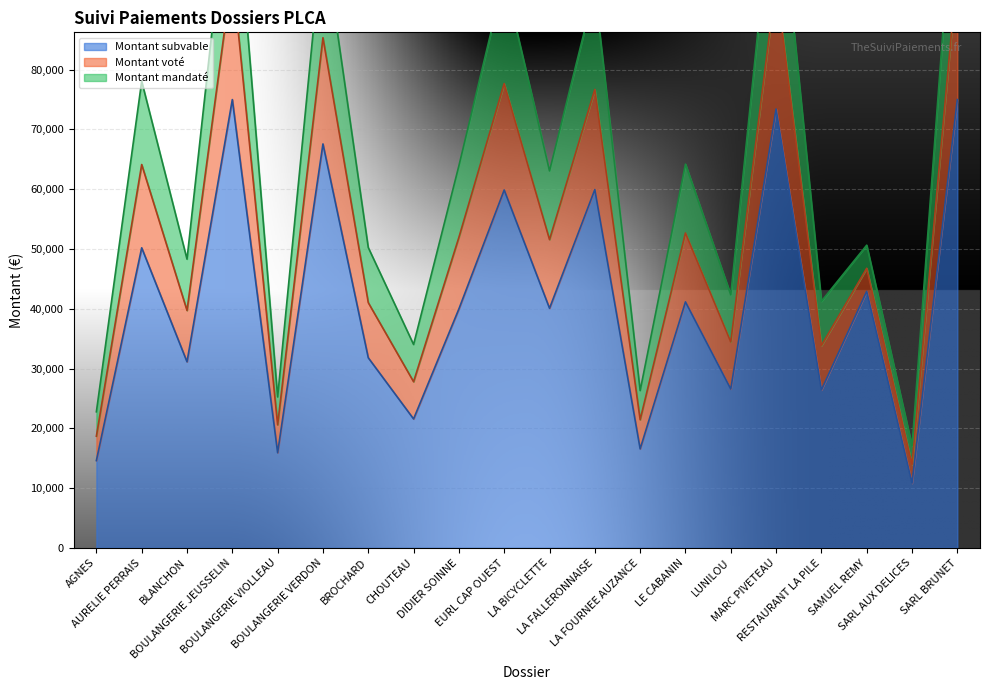

What is the maximum value for Montant subvable?

75000.0